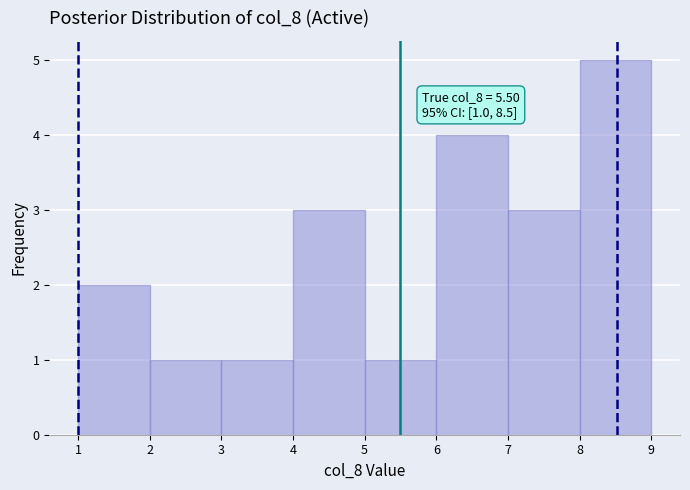

Over which range of the x-axis is the bar tallest?

8 to 9